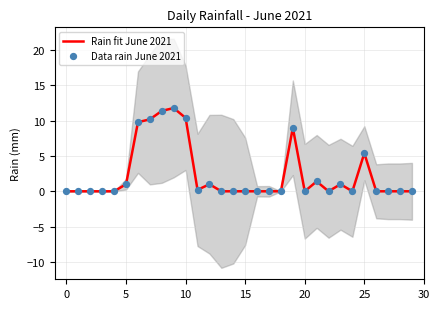

At how many categories does at least one series exceed 10?

4